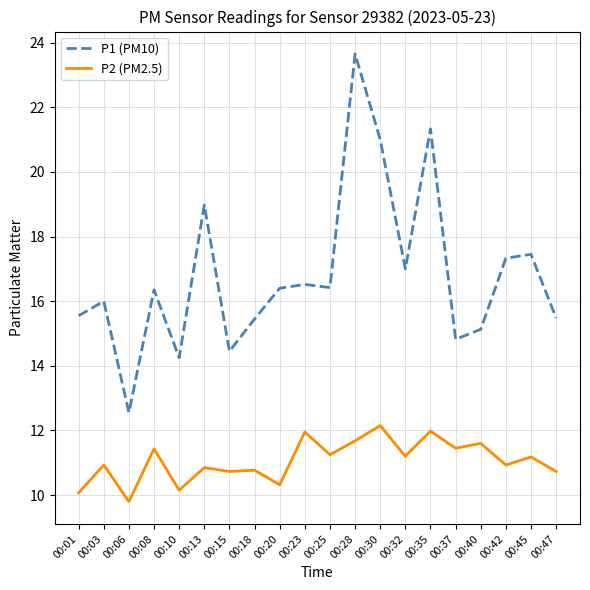

Which series has the largest range (max minus min)?

P1 (PM10)